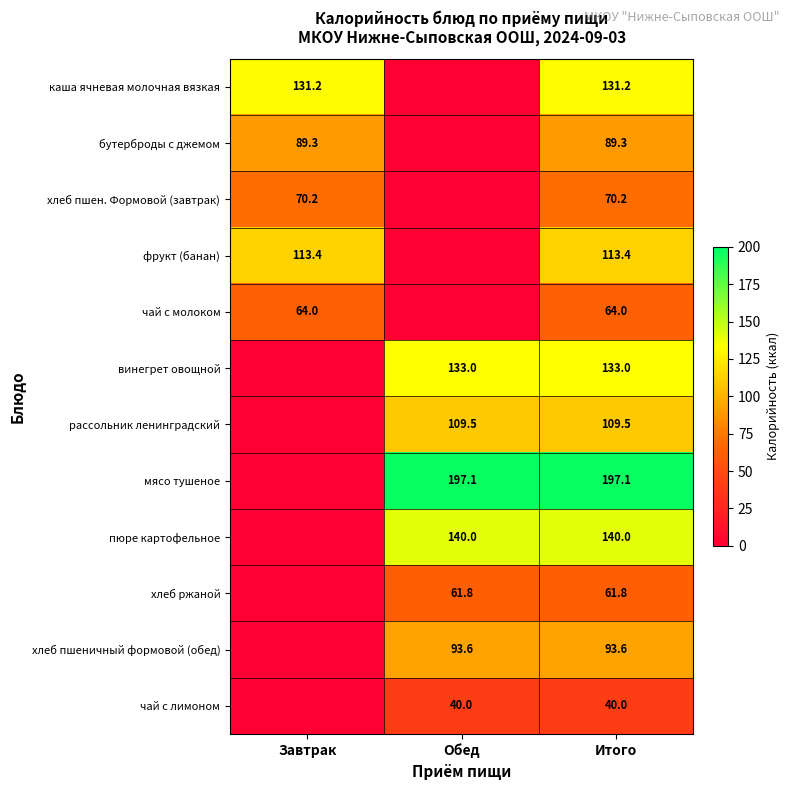

The value of винегрет овощной at Обед is 133.0. True or false?

True